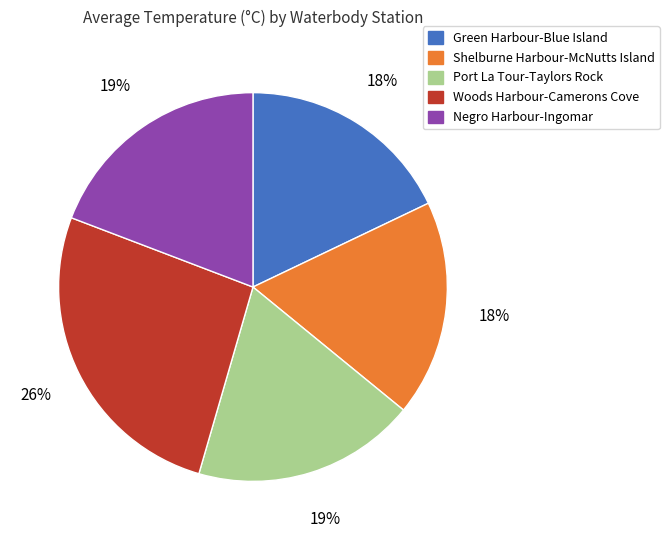

Count the number of slices in the pie.

5